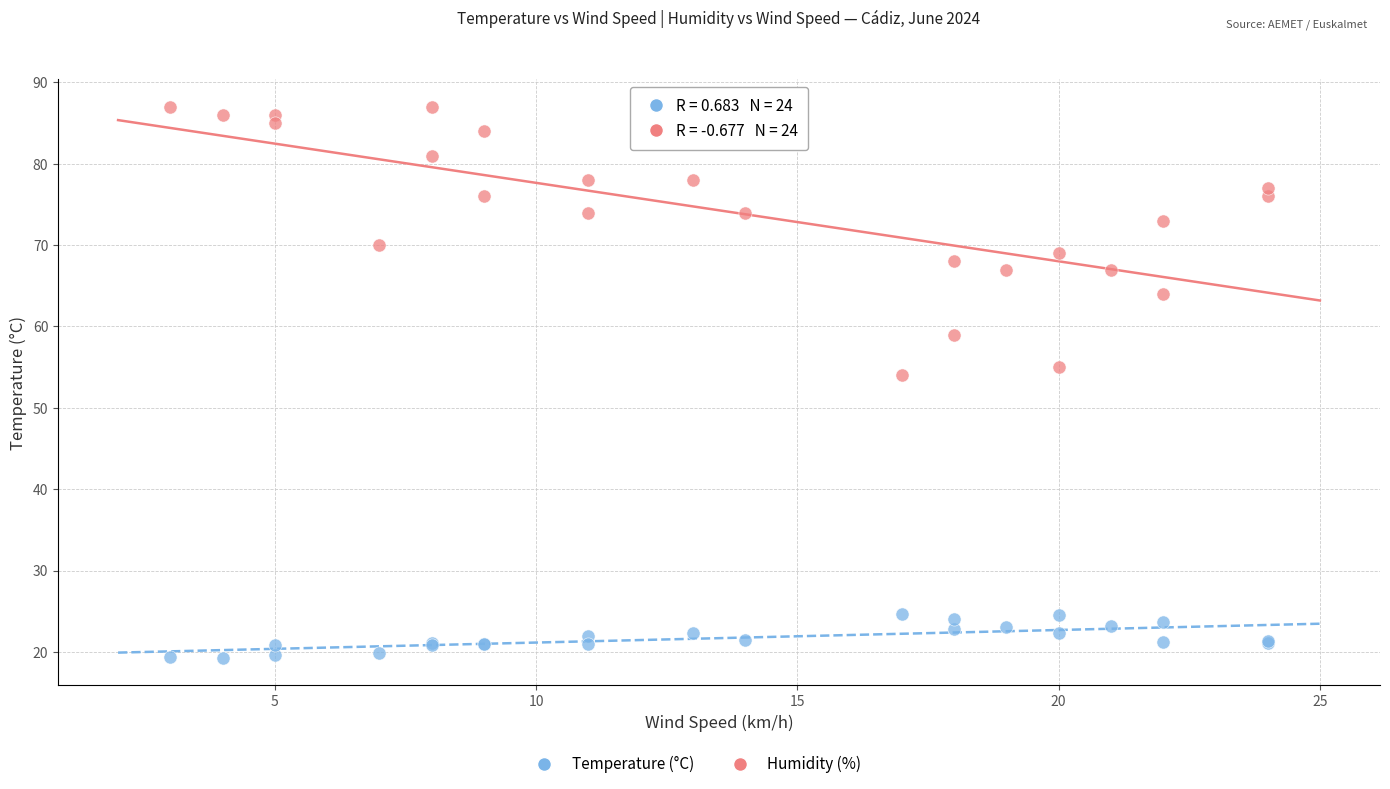

Which series has the largest Y range (max minus min)?

Humidity (%)